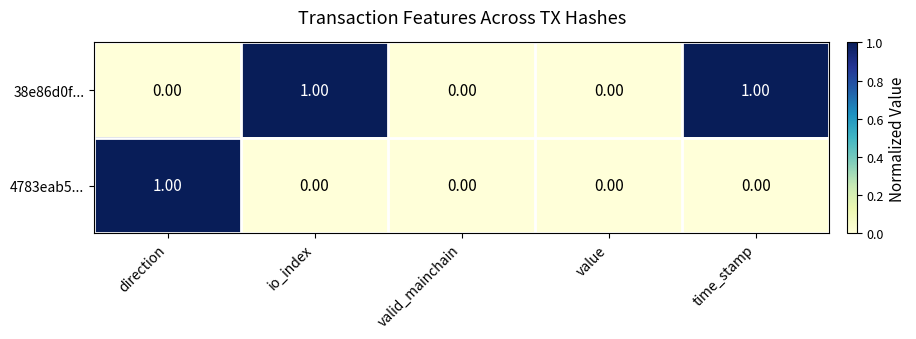

Is the value of 38e86d0f... at io_index greater than the value of 4783eab5... at time_stamp?

Yes